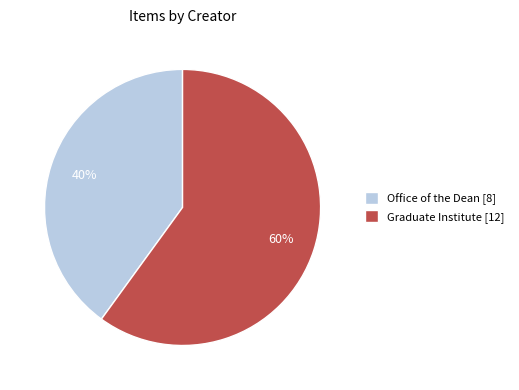

Is the sum of Office of the Dean [8] and Graduate Institute [12] greater than half?

Yes